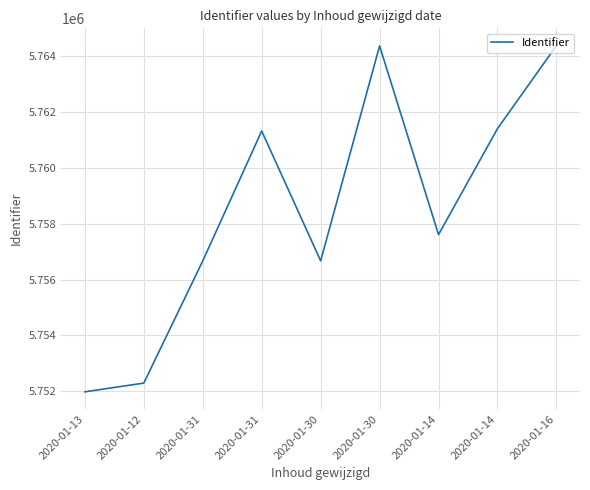

At which category does the data reach its first local peak?

2020-01-31